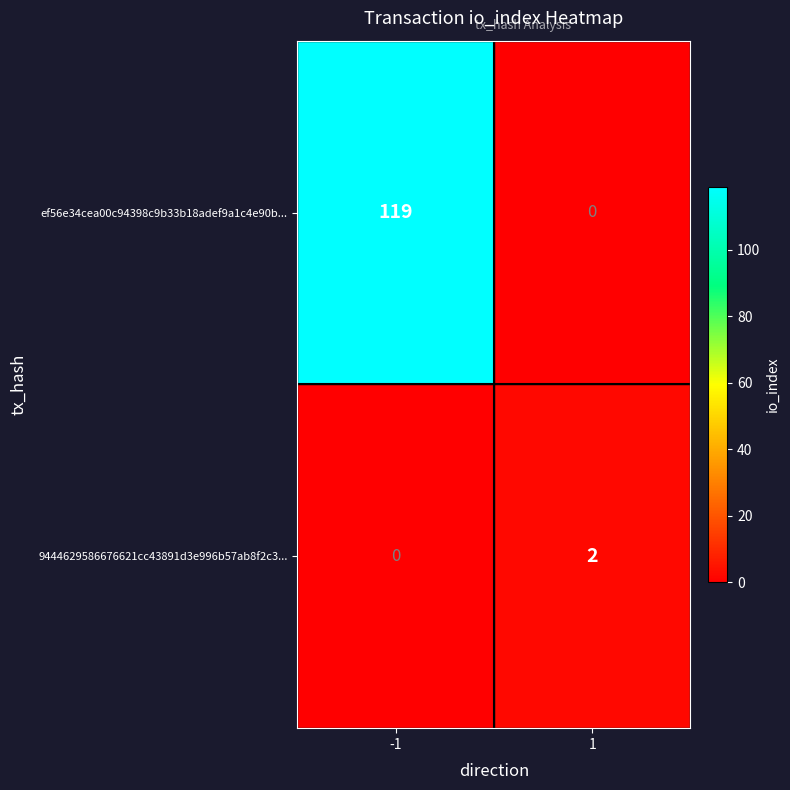

Which series changed the most between -1 and 1?

ef56e34cea00c94398c9b33b18adef9a1c4e90b...